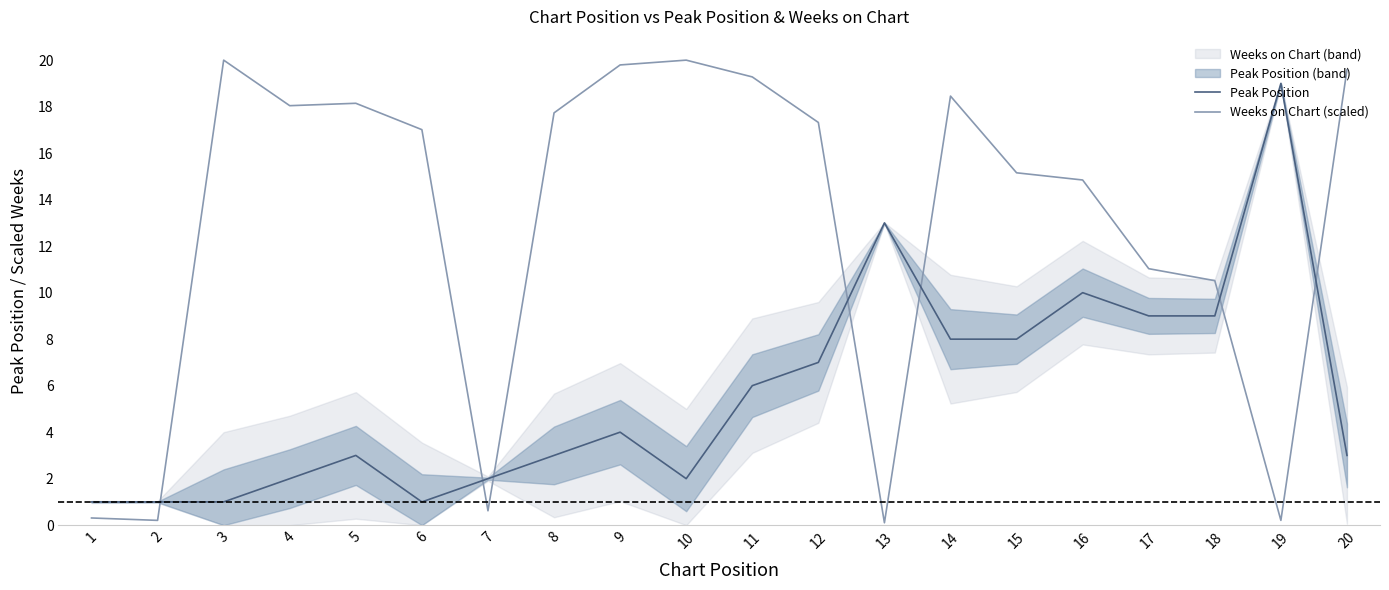

Is the value of Peak Position at 11 greater than the value of Weeks on Chart (scaled) at 19?

Yes